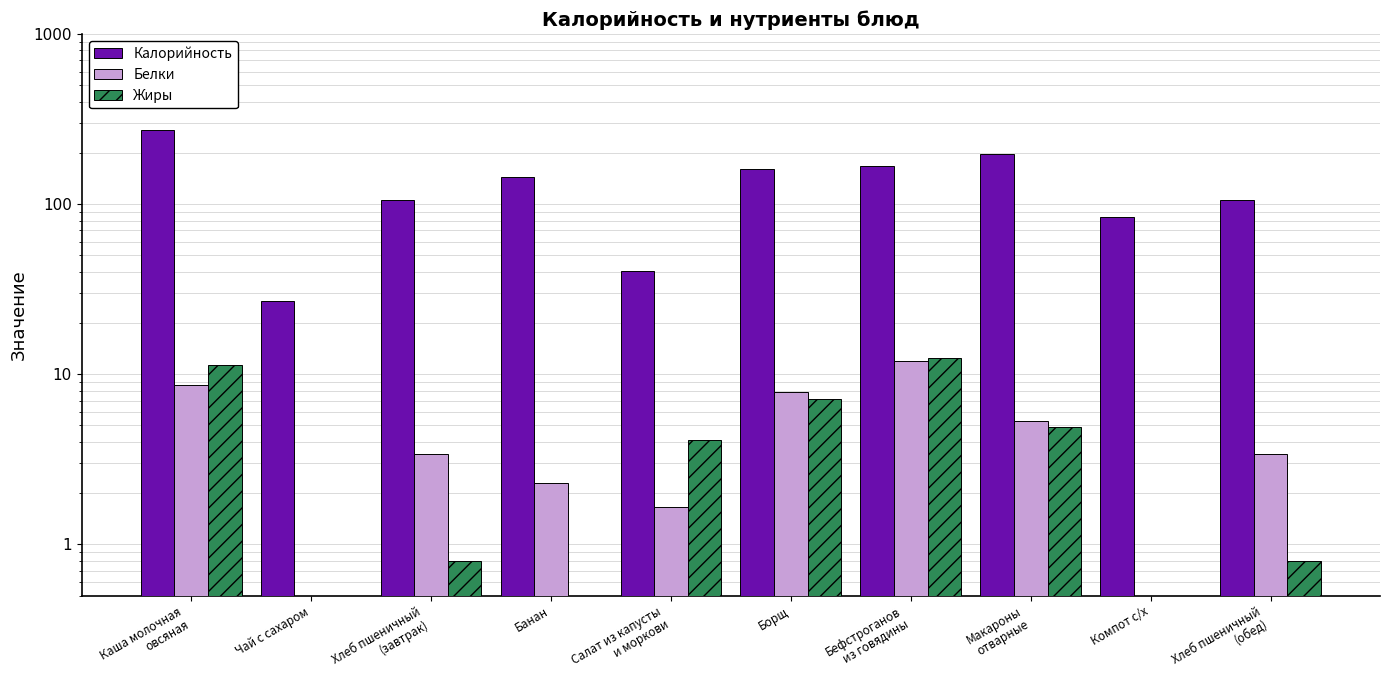

How many bars are there in total?

30